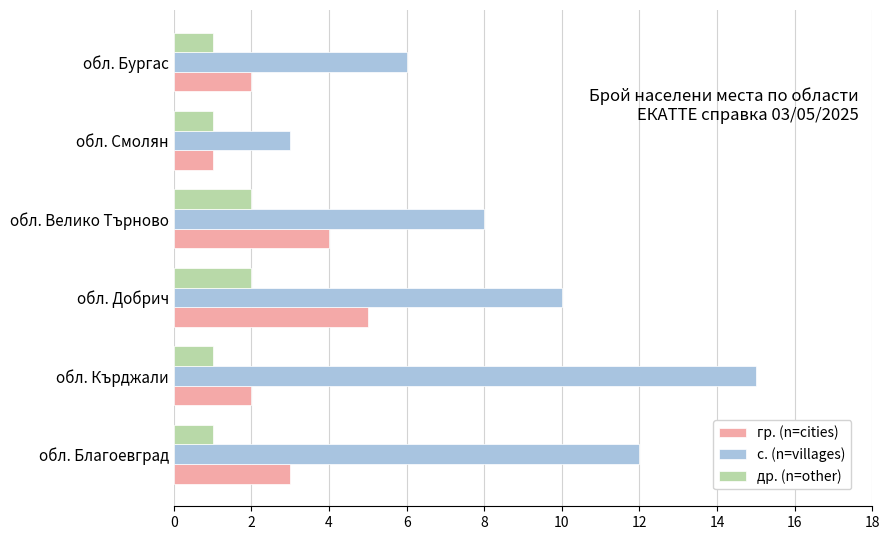

Which series has the largest range (max minus min)?

с. (n=villages)